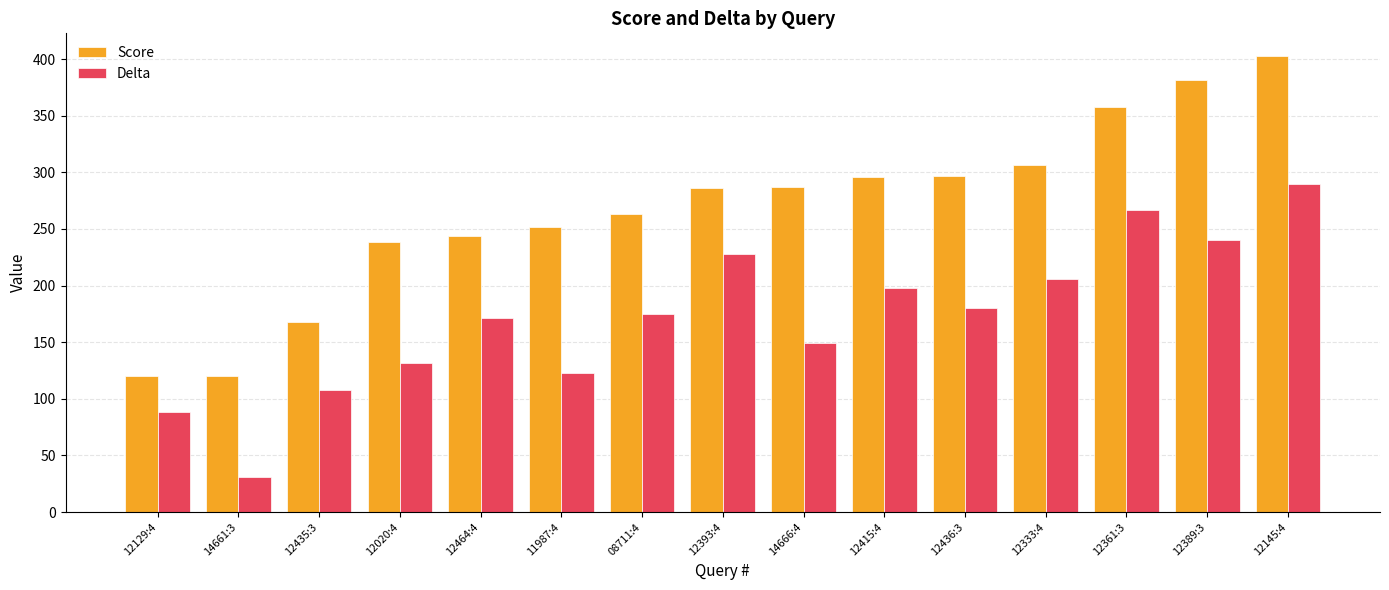

Is the value of Score at 14661:3 greater than the value of Delta at 12361:3?

No